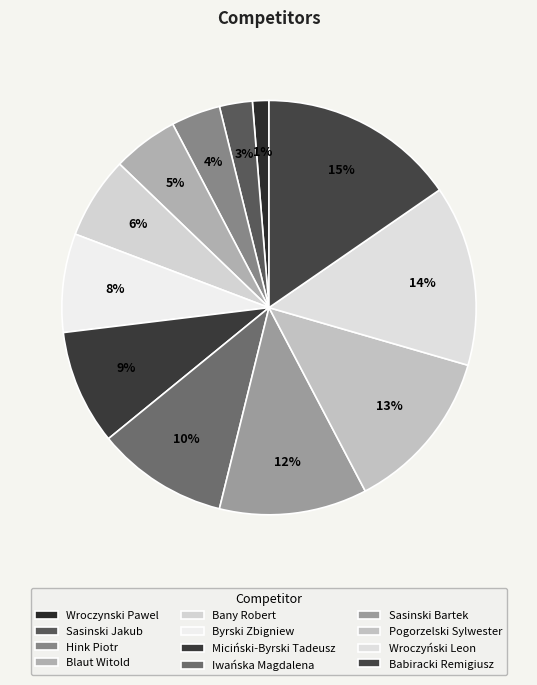

What portion of the pie excludes Byrski Zbigniew?

92.3%